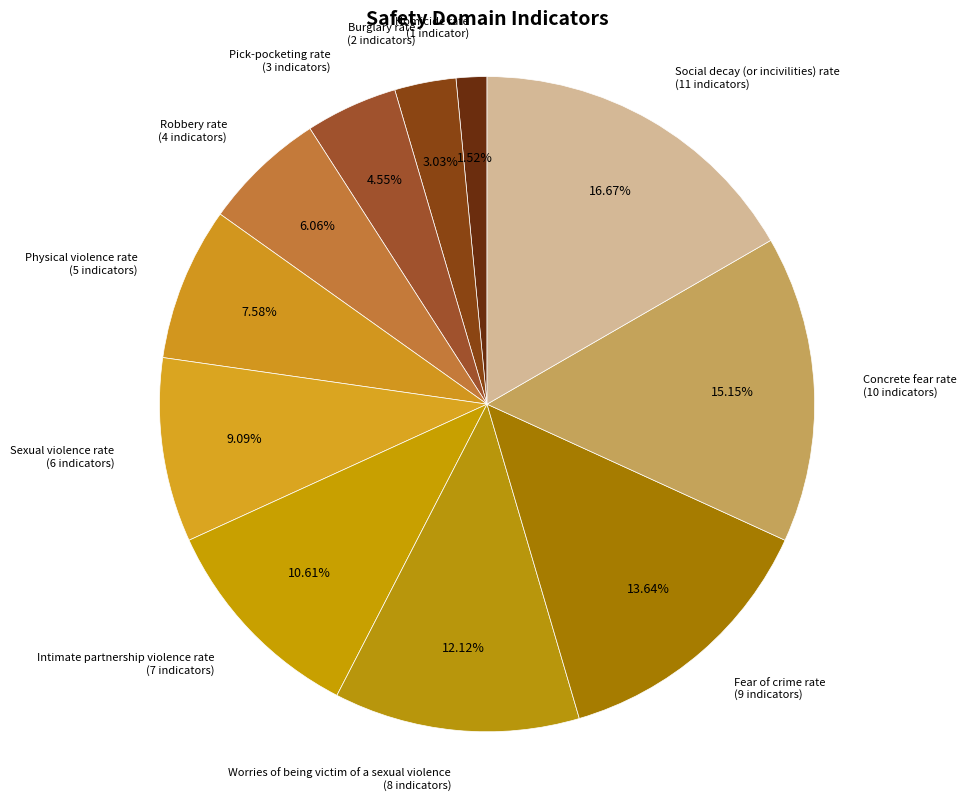

How many segments does this pie chart have?

11